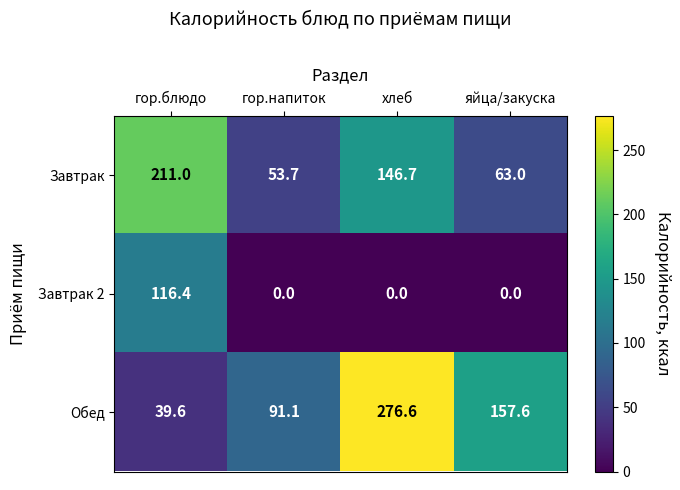

Reading left to right, transcribe all the data shown in this chart.

Завтрак: 211.0	53.7	146.7	63.0
Завтрак 2: 116.4	0.0	0.0	0.0
Обед: 39.6	91.1	276.6	157.6